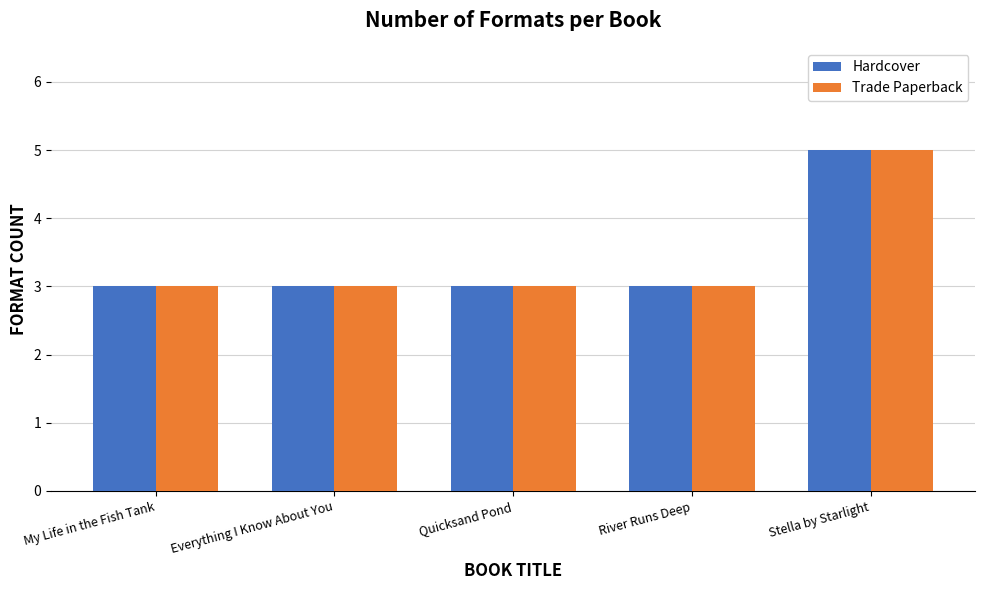

What is the total value across all series at River Runs Deep?

6